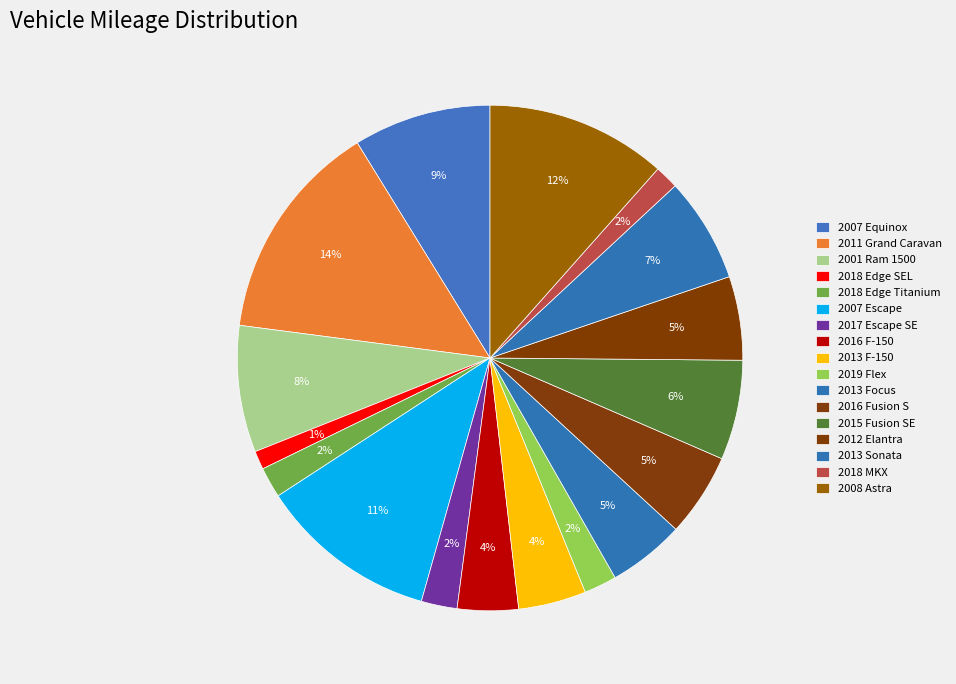

What portion of the pie excludes 2015 Fusion SE?

93.6%